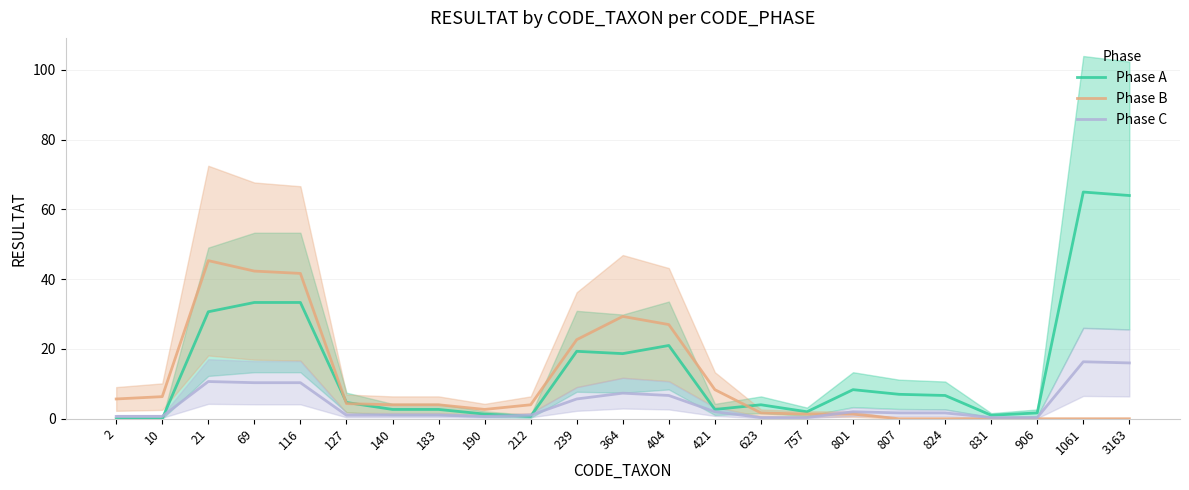

List the series in order of their peak value, lowest first.

Phase C, Phase B, Phase A